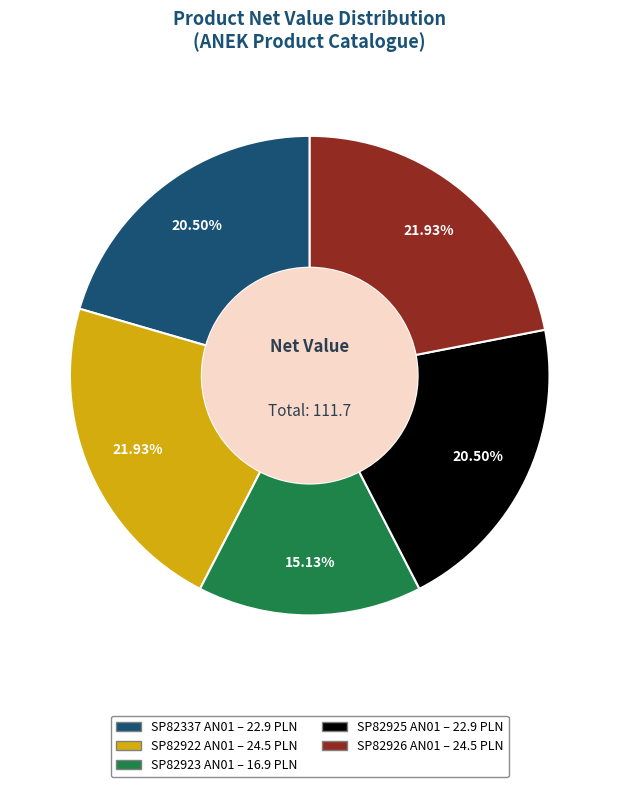

True or false: SP82337 AN01 accounts for 33% of the total.

False